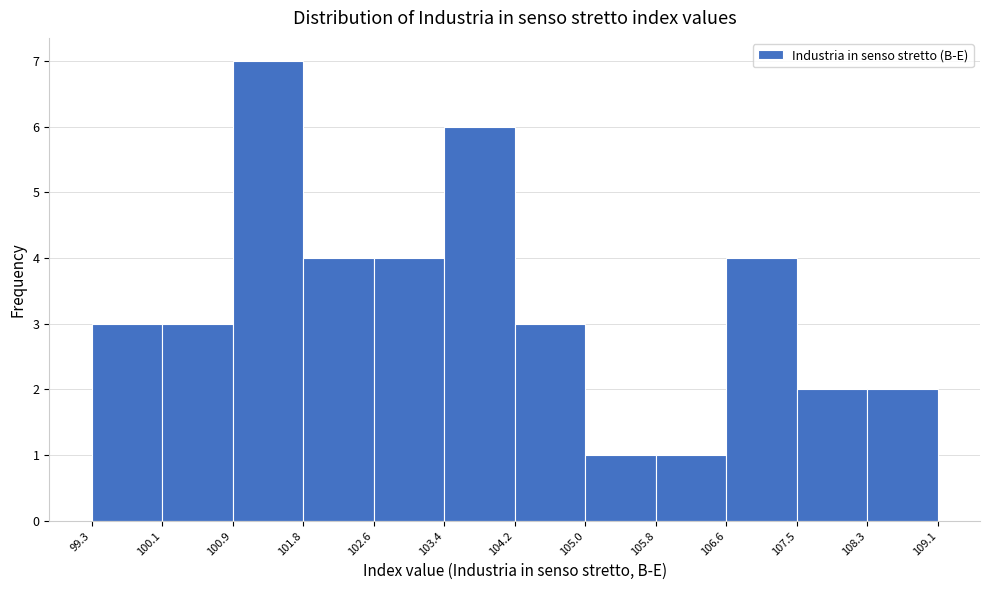

How tall is the bar that spans 99.3 to 100.1 on the x-axis? The values are not printed on the chart, so give them approximately, as read against the axis.

3